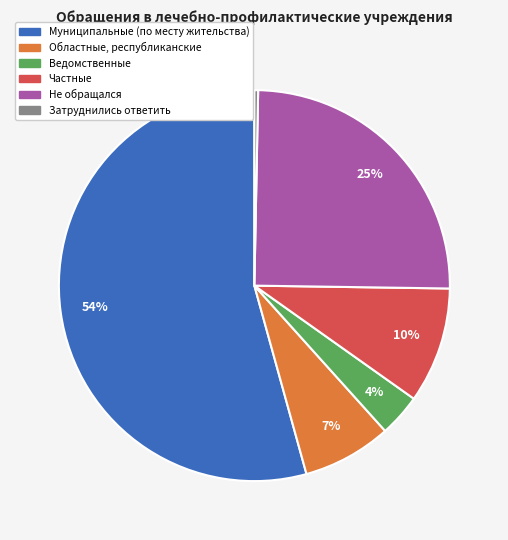

Which slice represents more than half of the pie?

Муниципальные (по месту жительства)